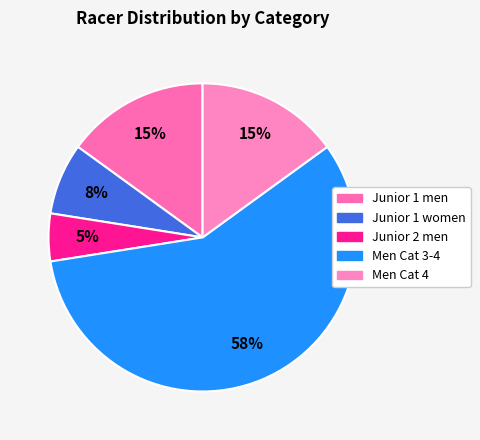

What is the largest slice in the pie chart?

Men Cat 3-4